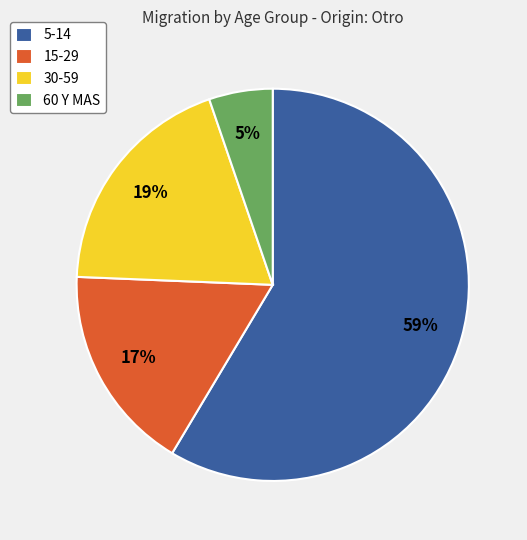

Which slice represents more than half of the pie?

5-14